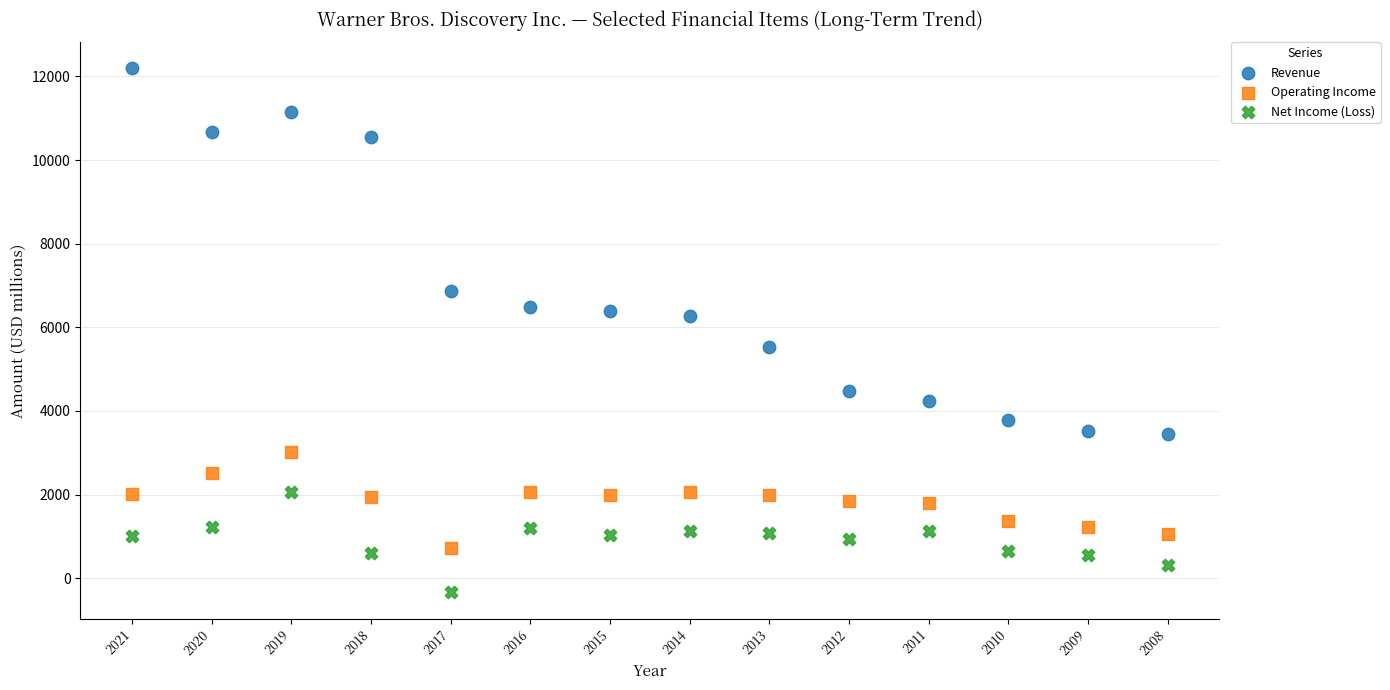

What are all the series names shown in the legend?

Revenue, Operating Income, Net Income (Loss)